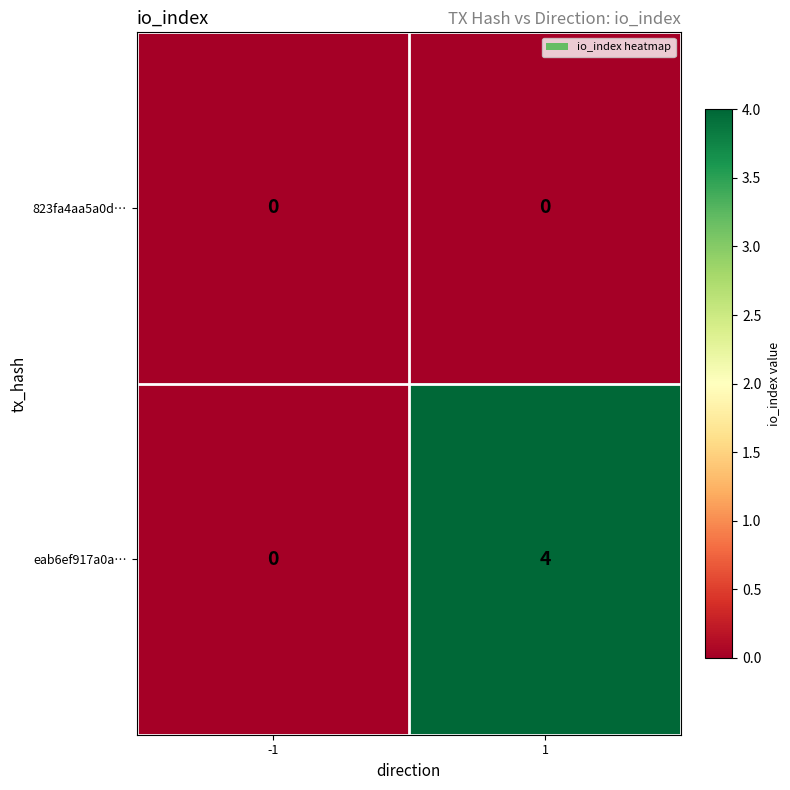

Count the number of data series in this chart.

2